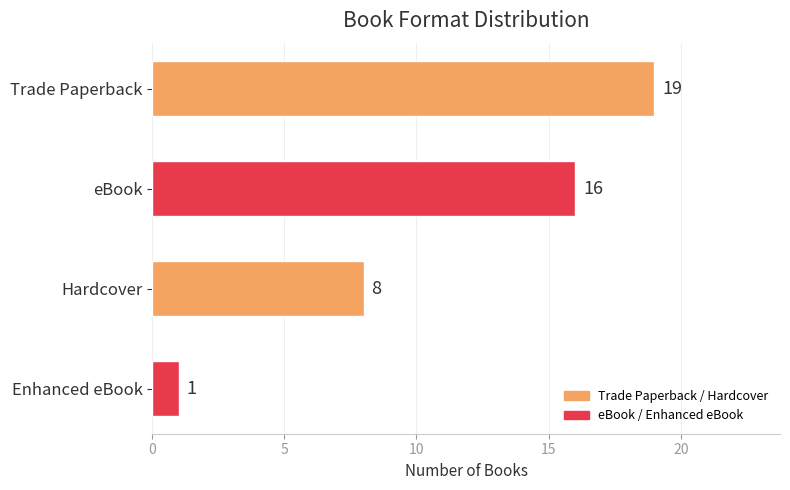

Rank the categories by value from lowest to highest.

Enhanced eBook, Hardcover, eBook, Trade Paperback